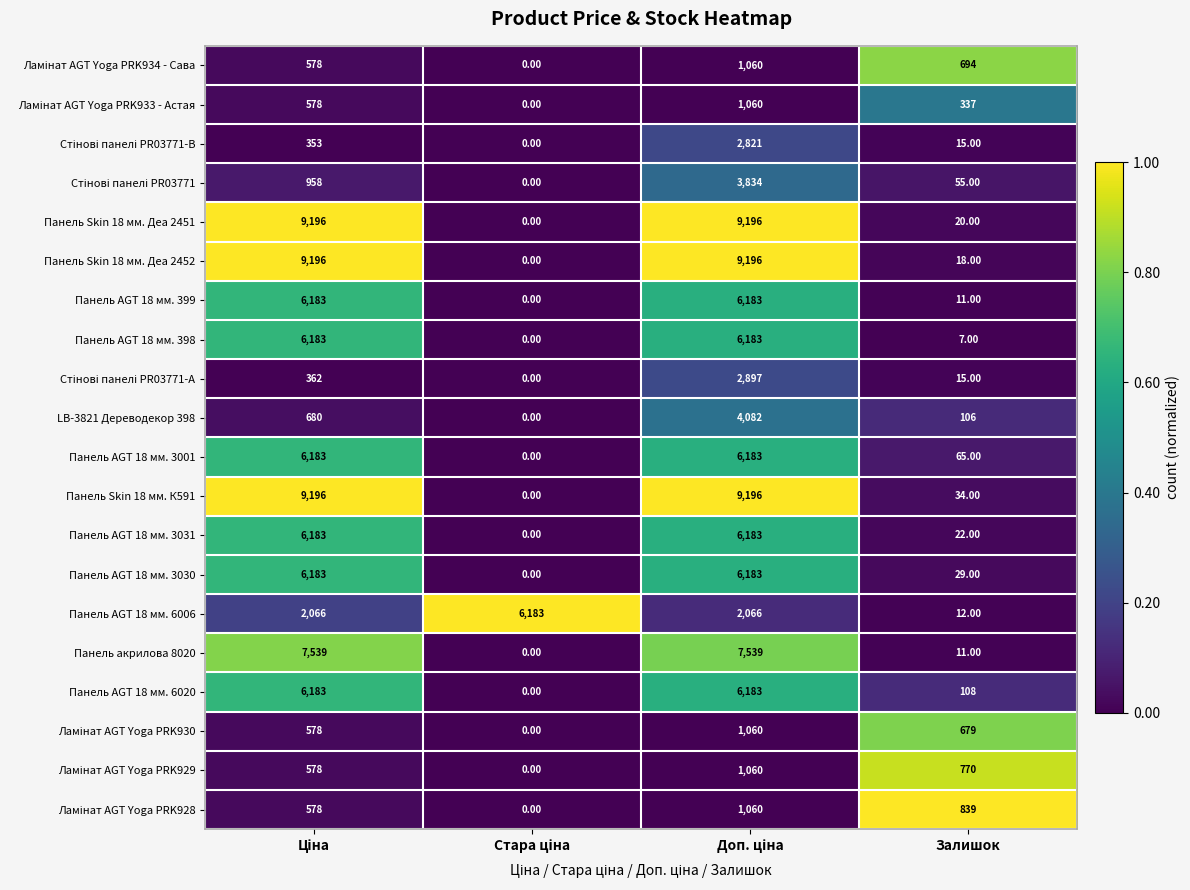

At how many categories does at least one series exceed 1624?

3